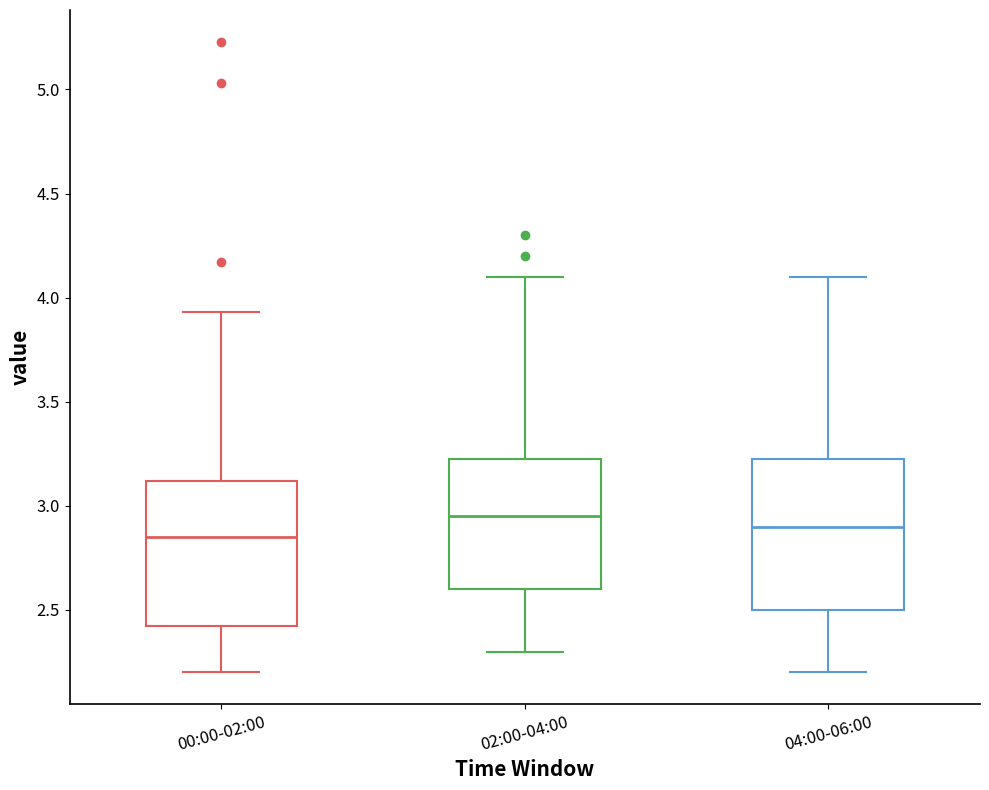

Which box's median line is the highest?

02:00-04:00